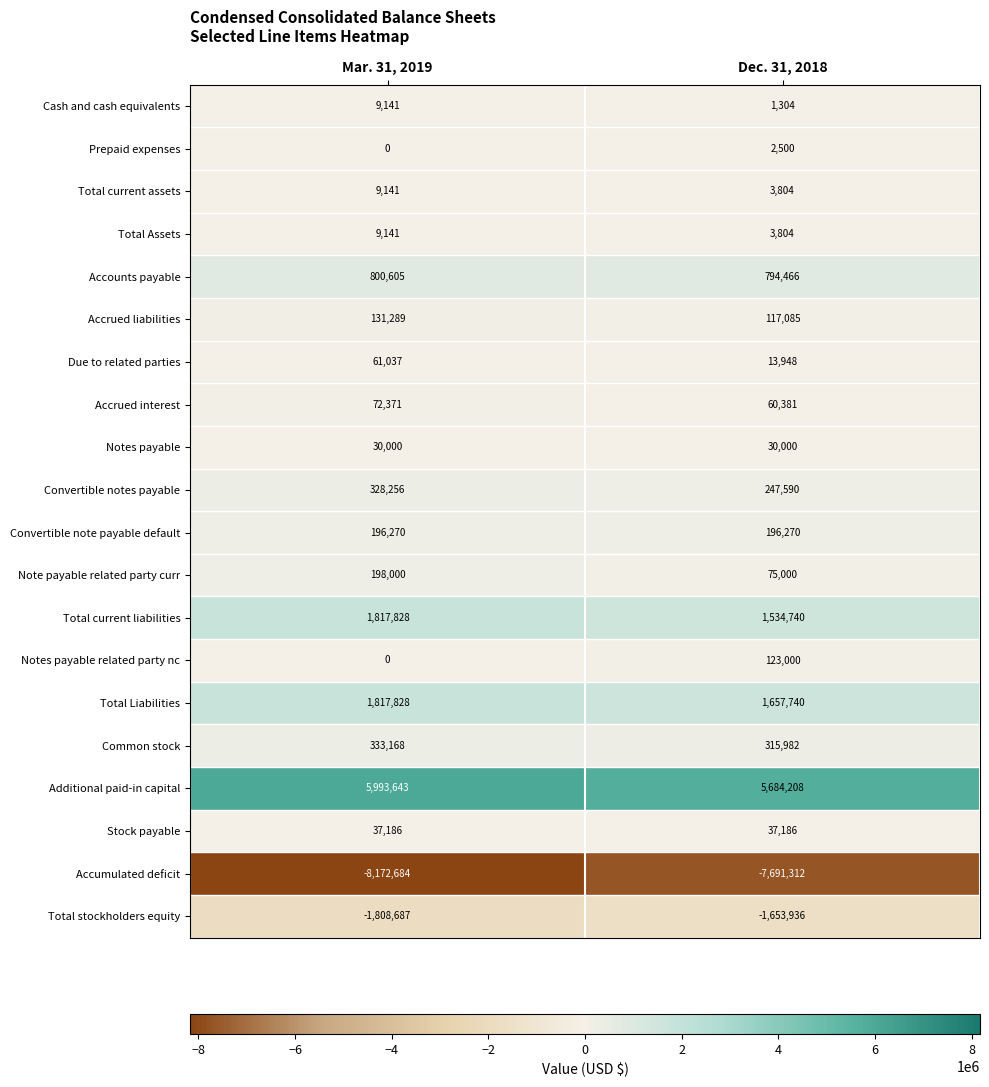

What is the sum of the Prepaid expenses values at Dec. 31, 2018 and Mar. 31, 2019?

2500